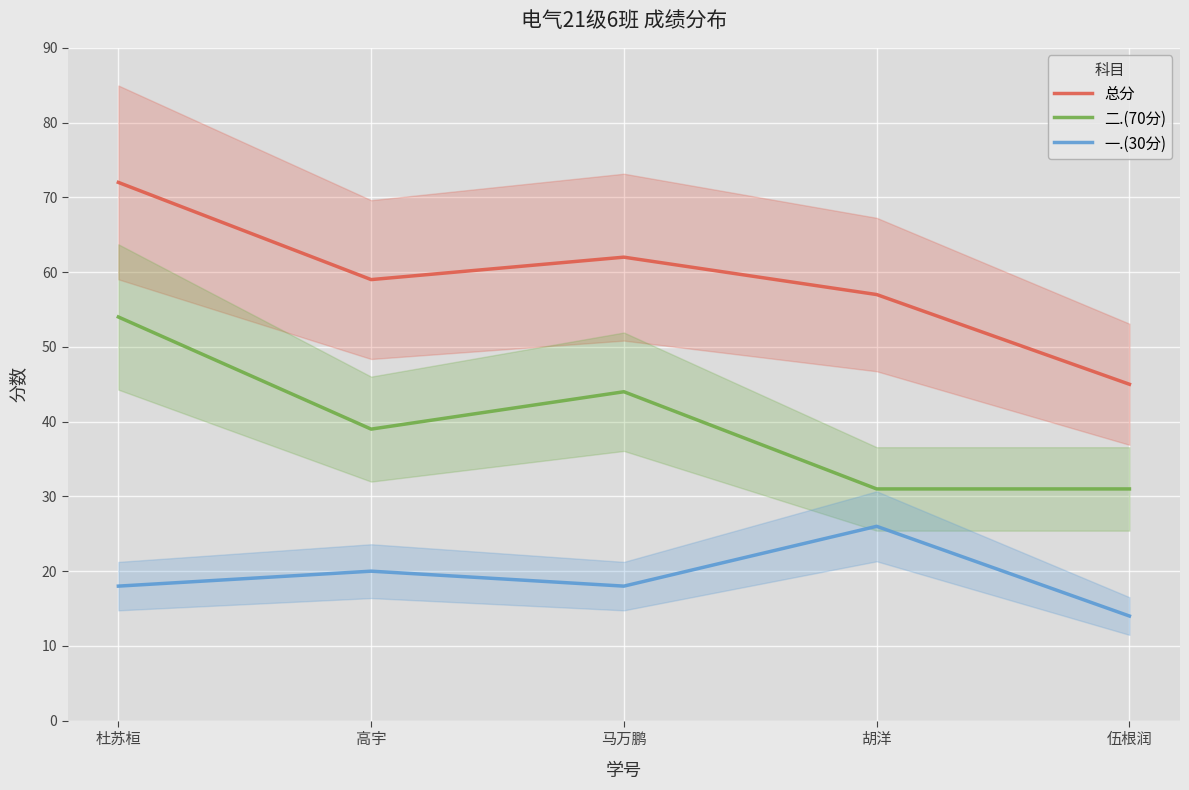

List the series in order of their peak value, lowest first.

一.(30分), 二.(70分), 总分